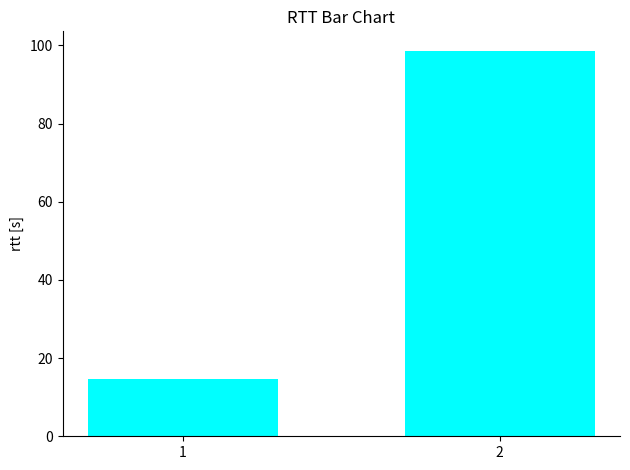

What is the greatest value displayed?

98.6